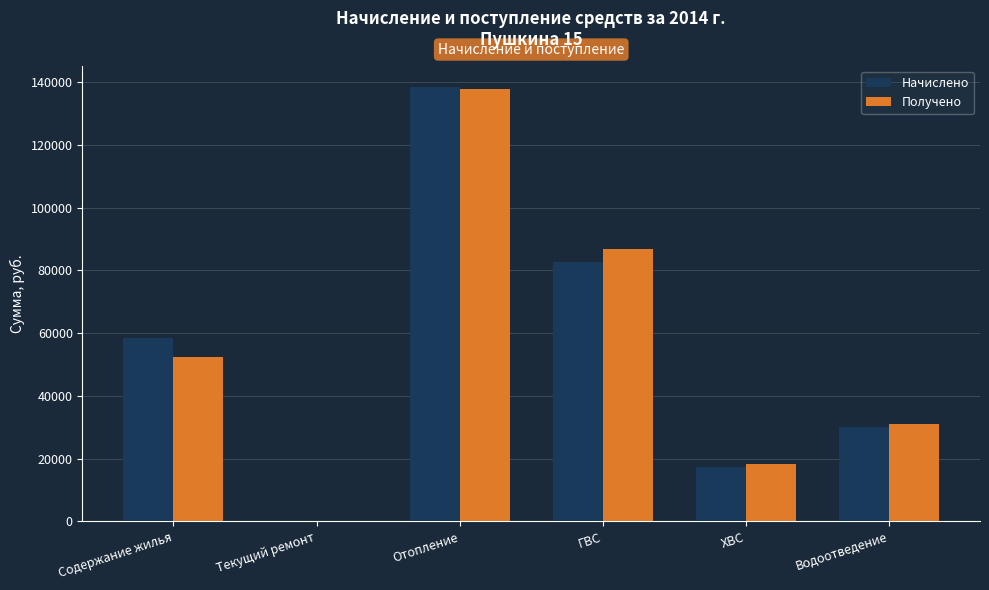

What is the average value of the Получено series?

54406.9